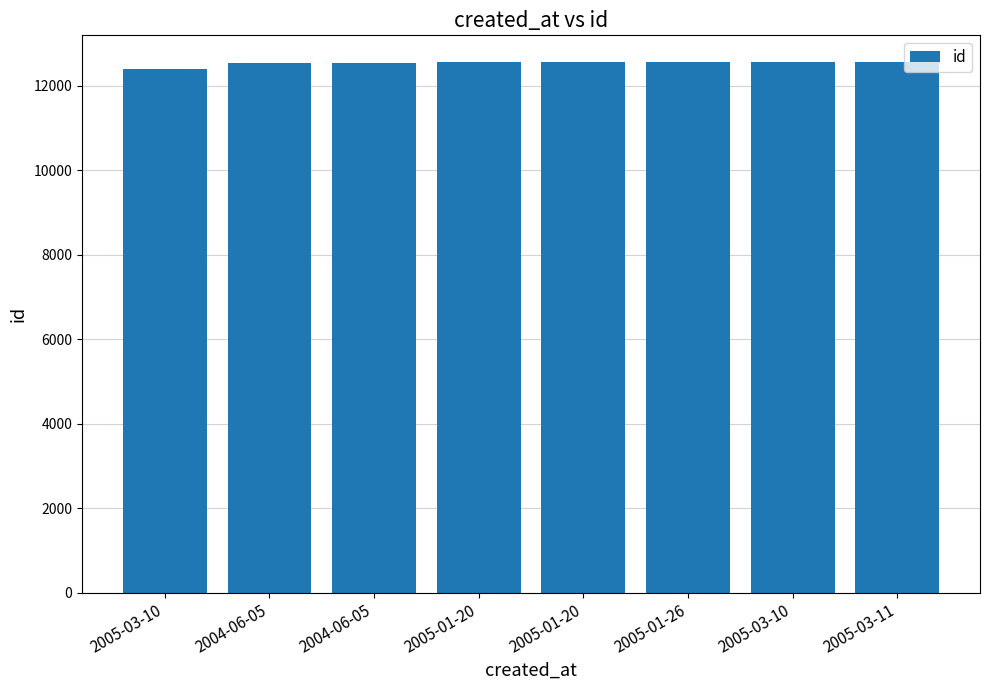

What is the average value?

12528